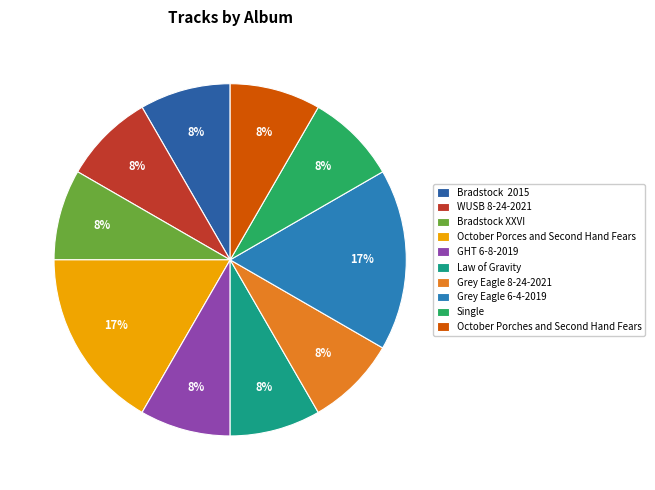

Does GHT 6-8-2019 account for over 50% of the chart?

No